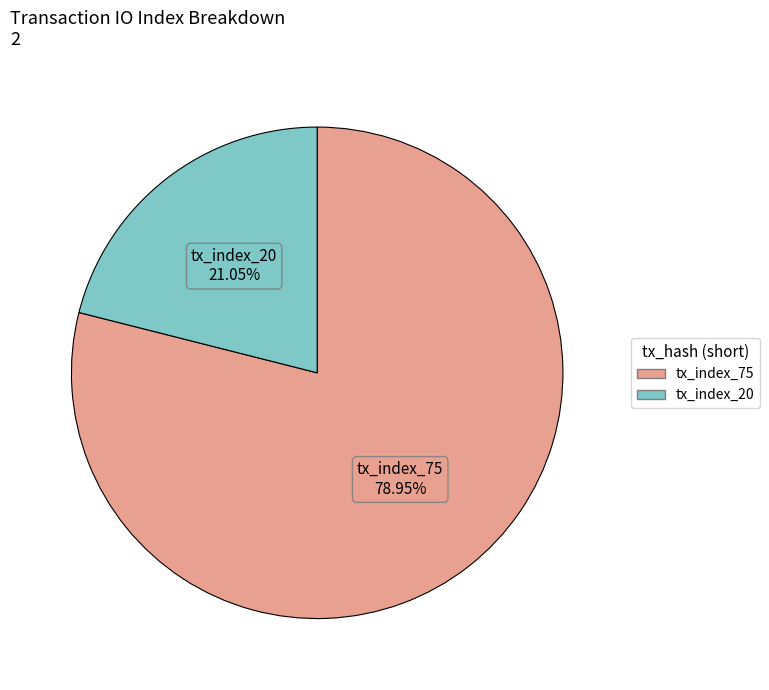

Which slice is the largest?

tx_index_75